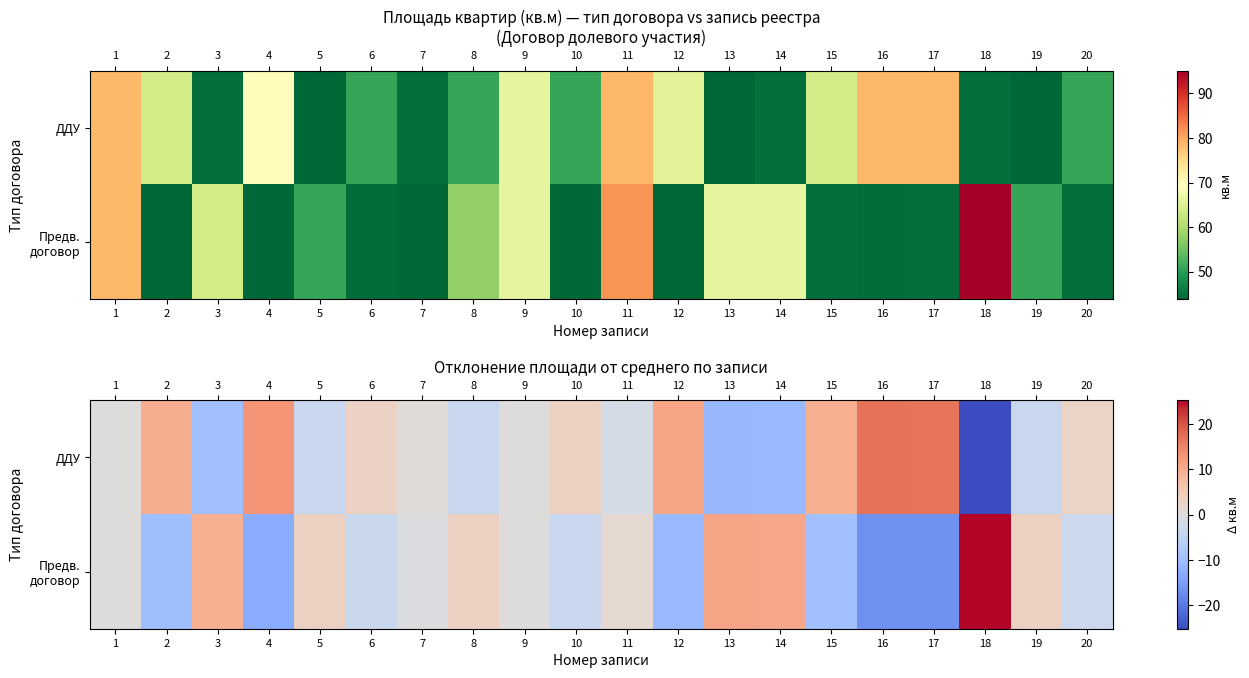

Between 20 and 13, which is larger?

20